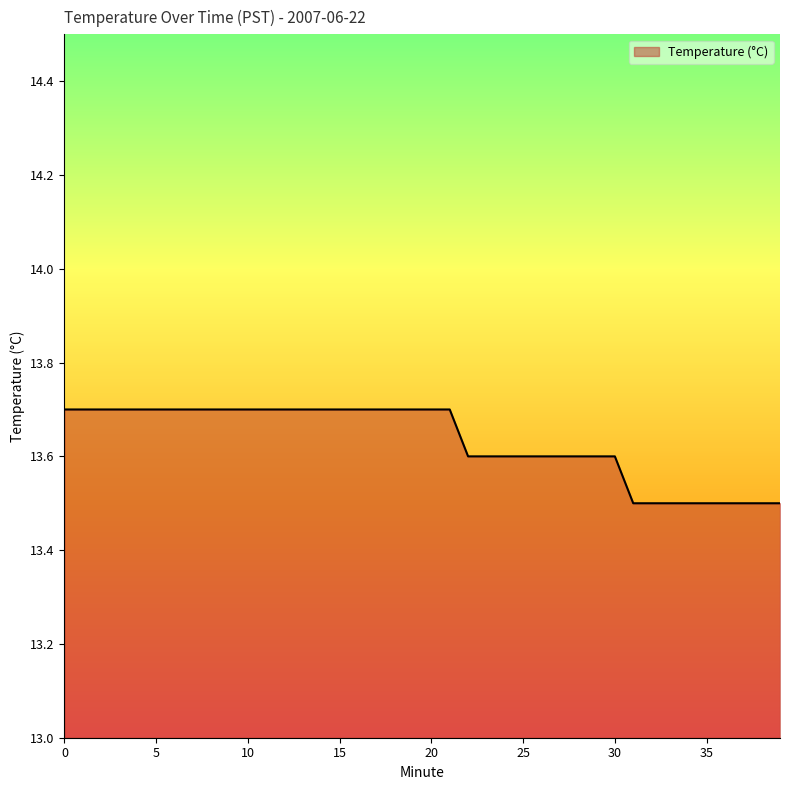

What is the maximum value shown in the chart?

13.7